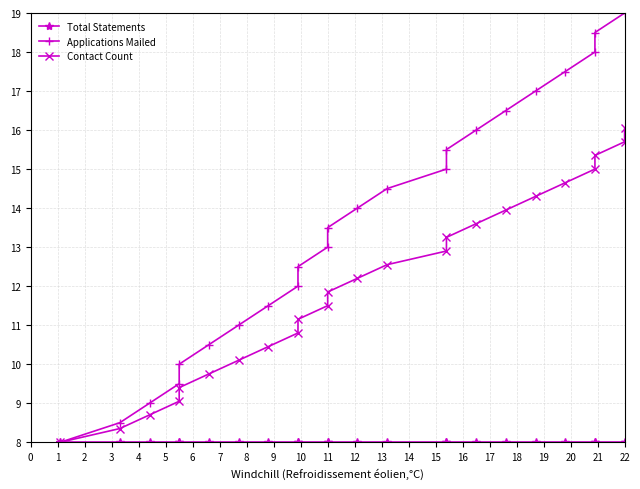

True or false: Total Statements has more than 2 points higher than both neighbors.

False